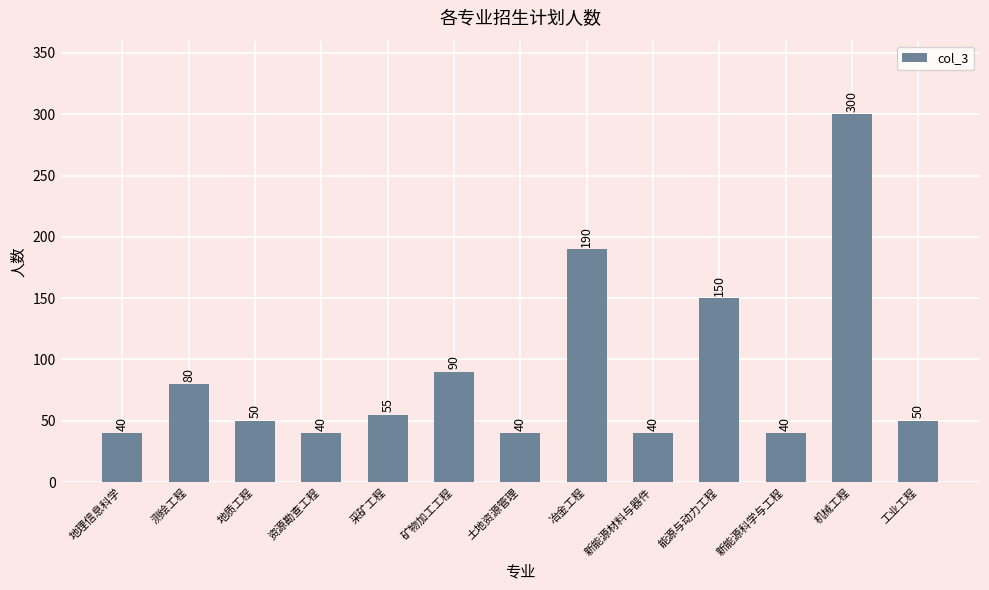

Does the chart contain stacked bars?

No